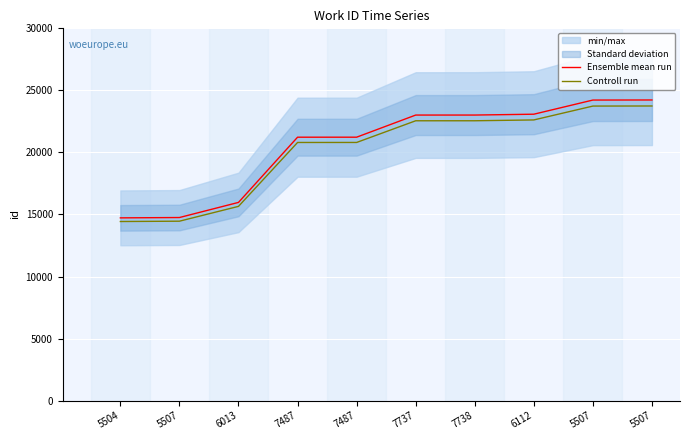

At how many categories does at least one series exceed 14695?

10